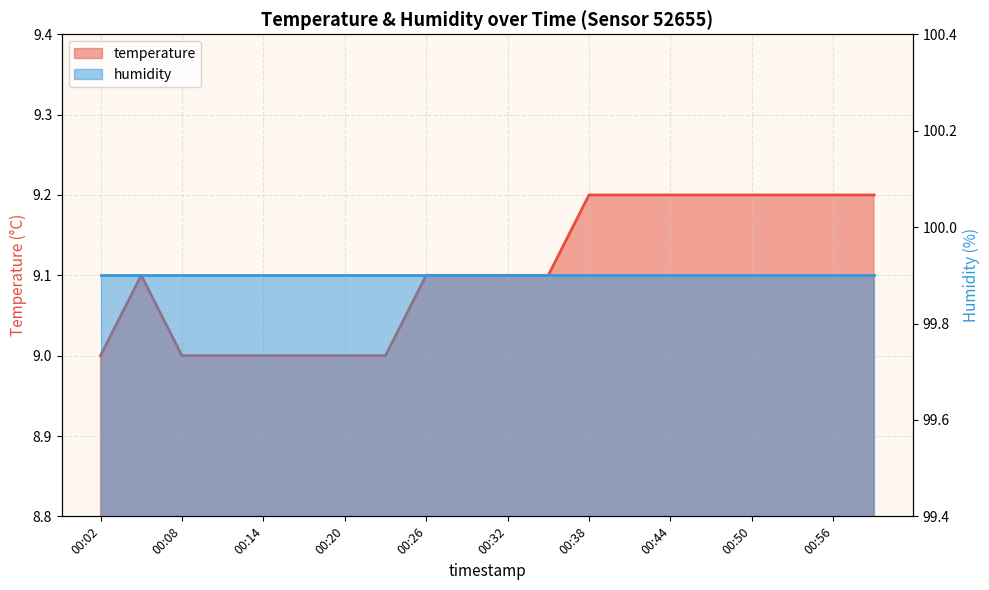

What is the difference between the values at 00:17 and 00:32?

0.1